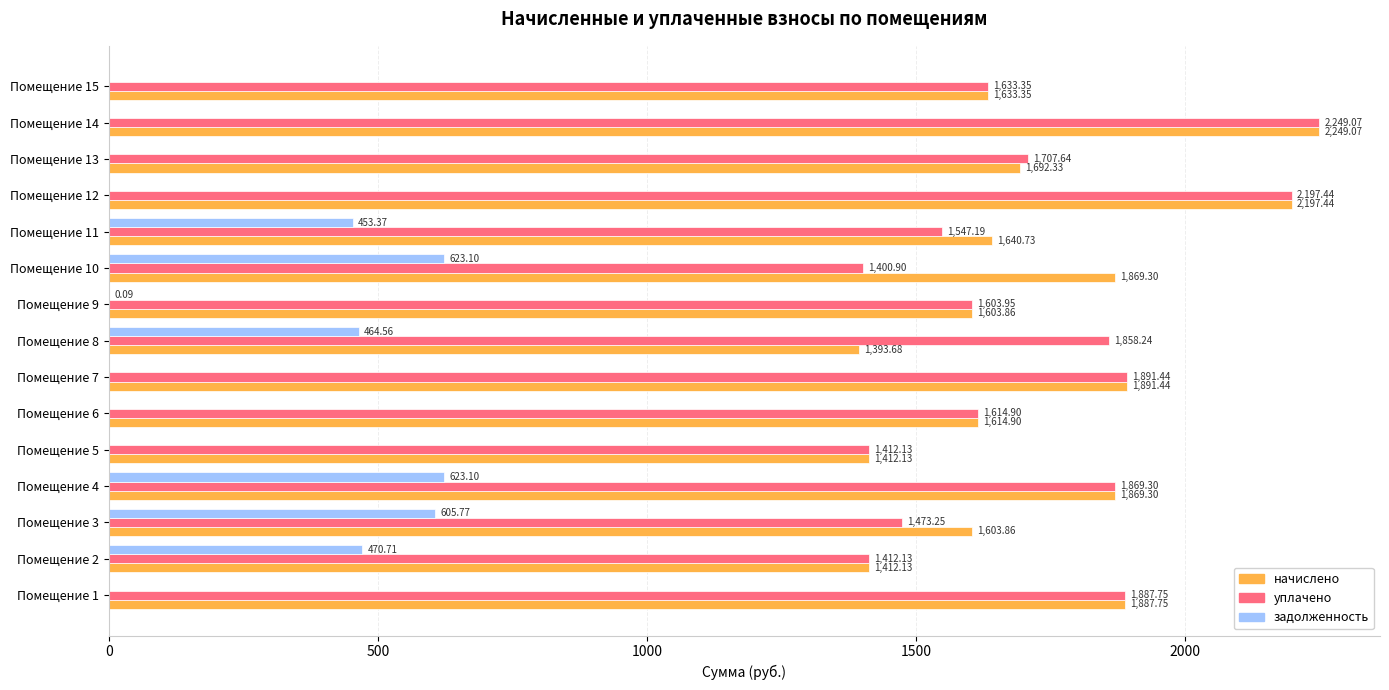

What is the sum of all уплачено values?

25758.7